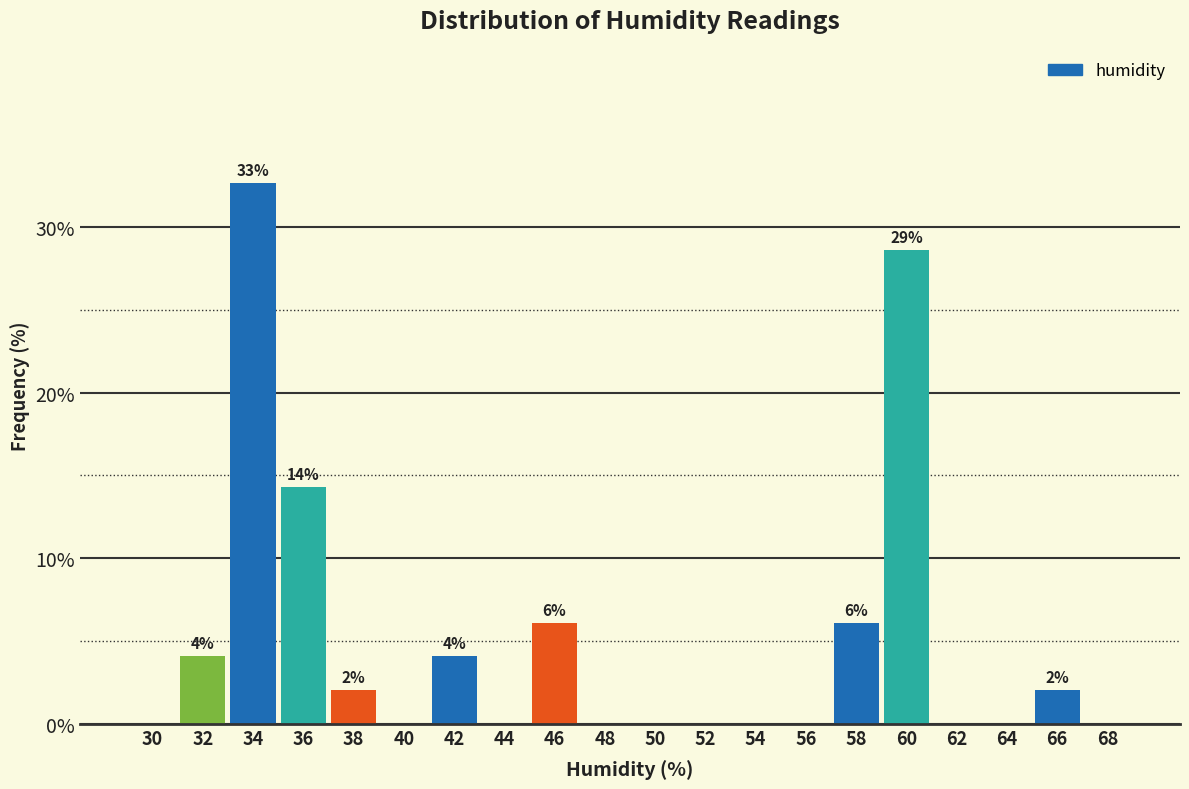

Reading left to right, transcribe all the data shown in this chart.

30=0.0	32=4.1	34=32.7	36=14.3	38=2.0	40=0.0	42=4.1	44=0.0	46=6.1	48=0.0	50=0.0	52=0.0	54=0.0	56=0.0	58=6.1	60=28.6	62=0.0	64=0.0	66=2.0	68=0.0